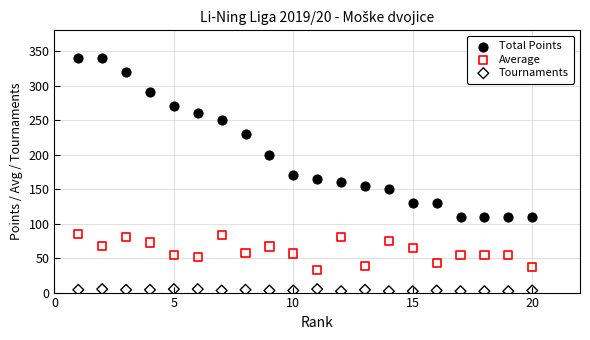

Which series reaches the maximum Y coordinate?

Total Points